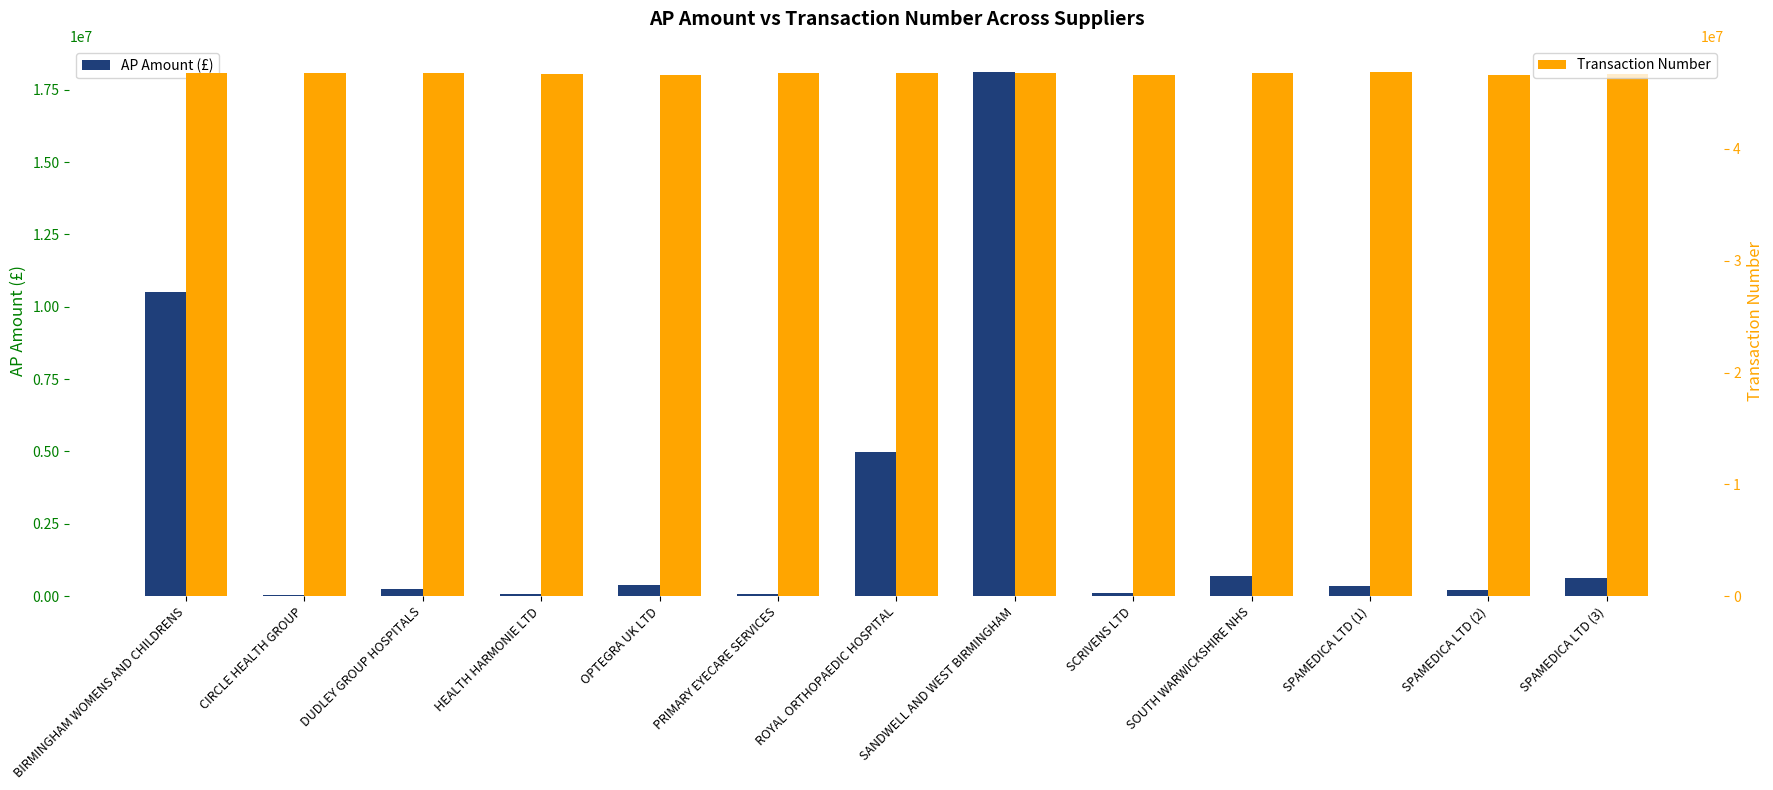

What is the total value across all series at SPAMEDICA LTD (1)?

47241615.8